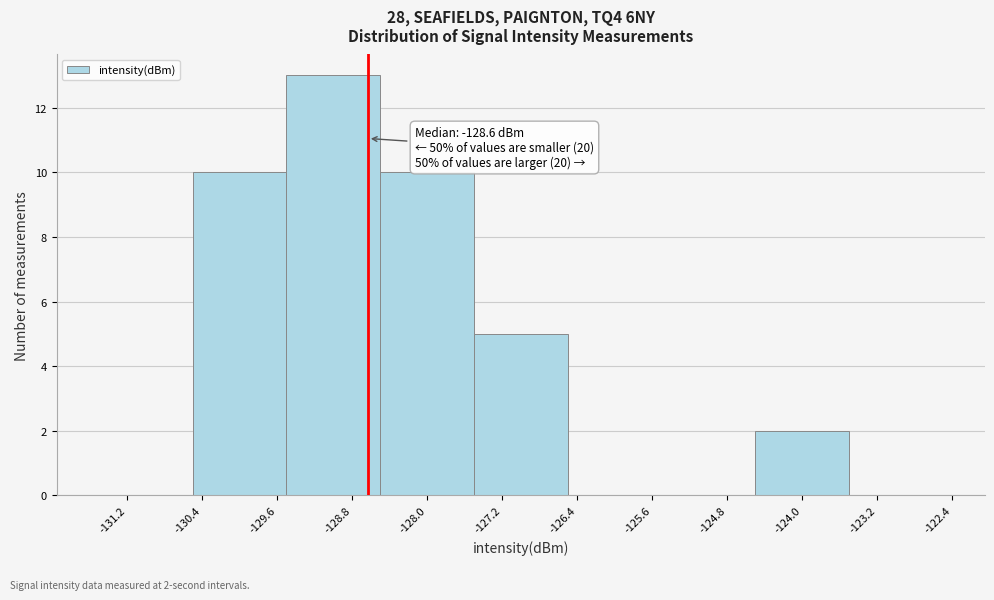

Over which range of the x-axis is the bar tallest?

-129.5 to -128.5